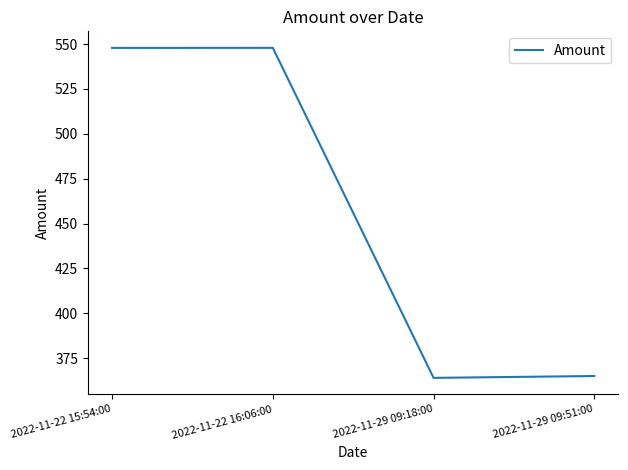

Count the number of categories in the chart.

4